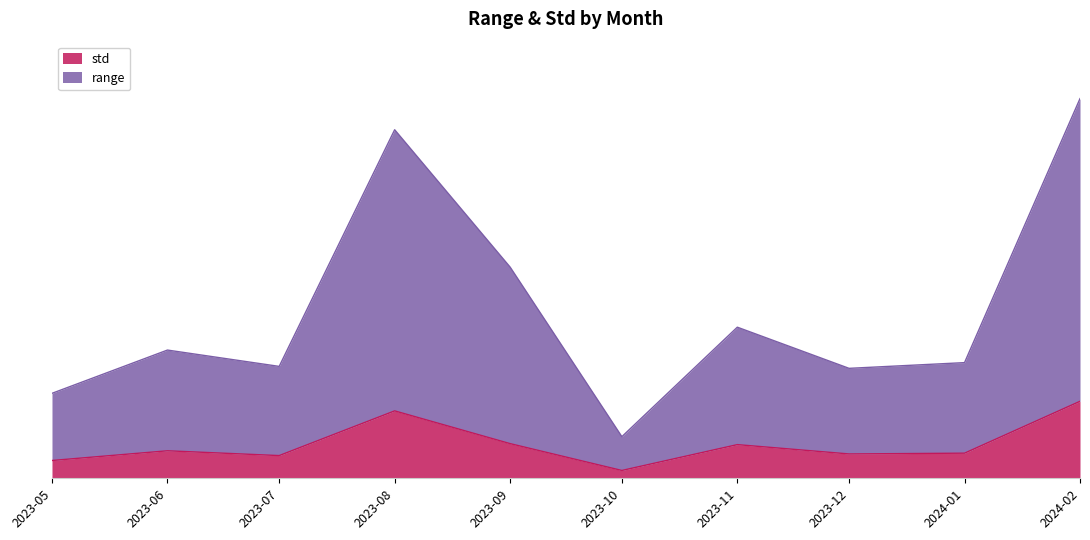

True or false: std and range cross at least once.

False